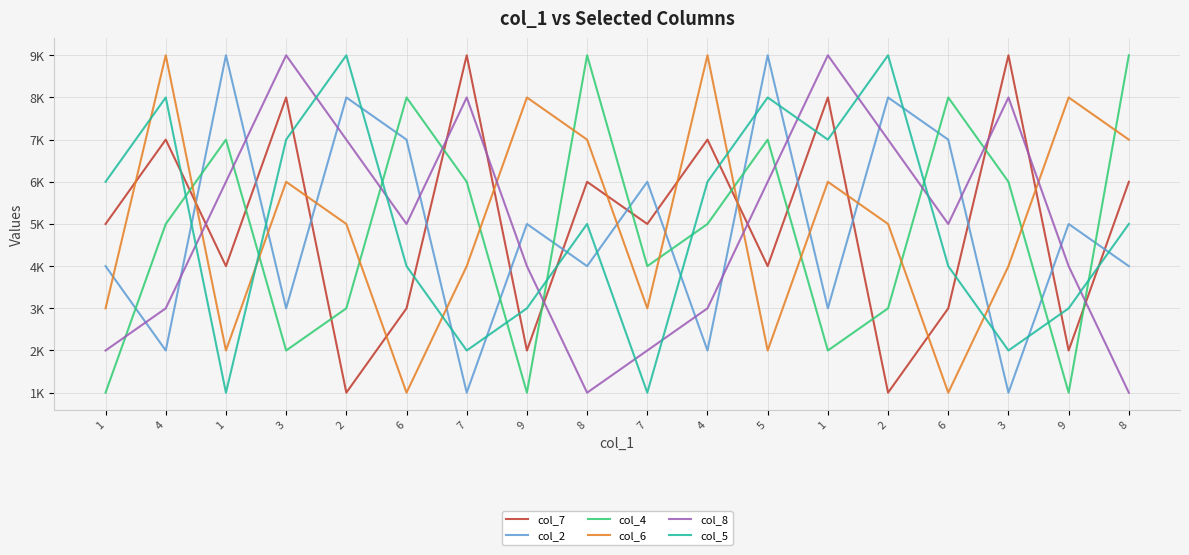

What are all the series names shown in the legend?

col_7, col_2, col_4, col_6, col_8, col_5